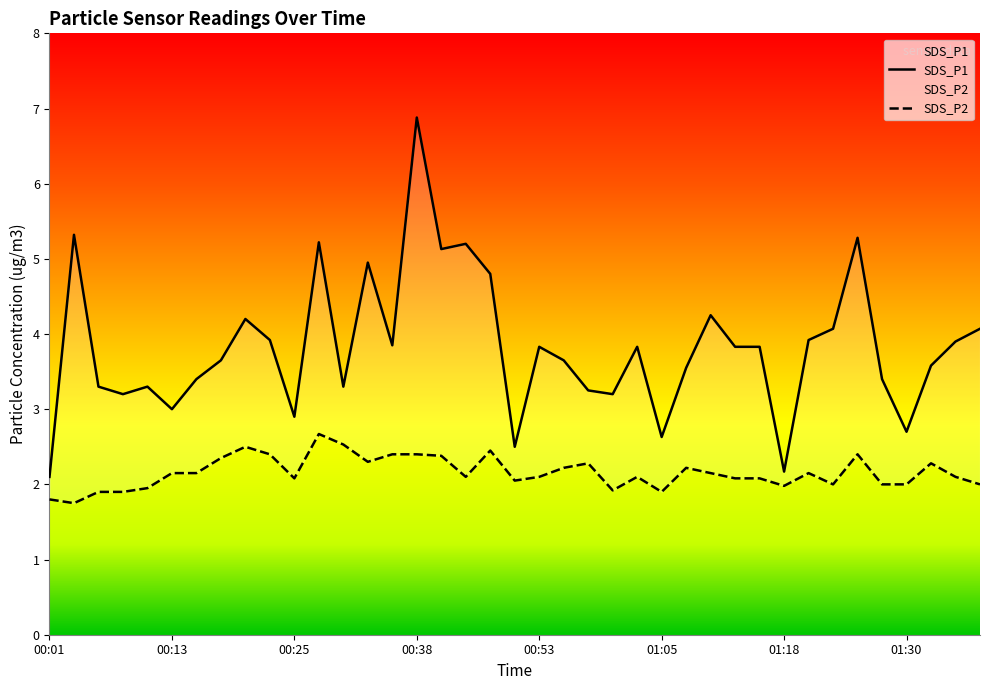

What are all the series names shown in the legend?

SDS_P1, SDS_P2